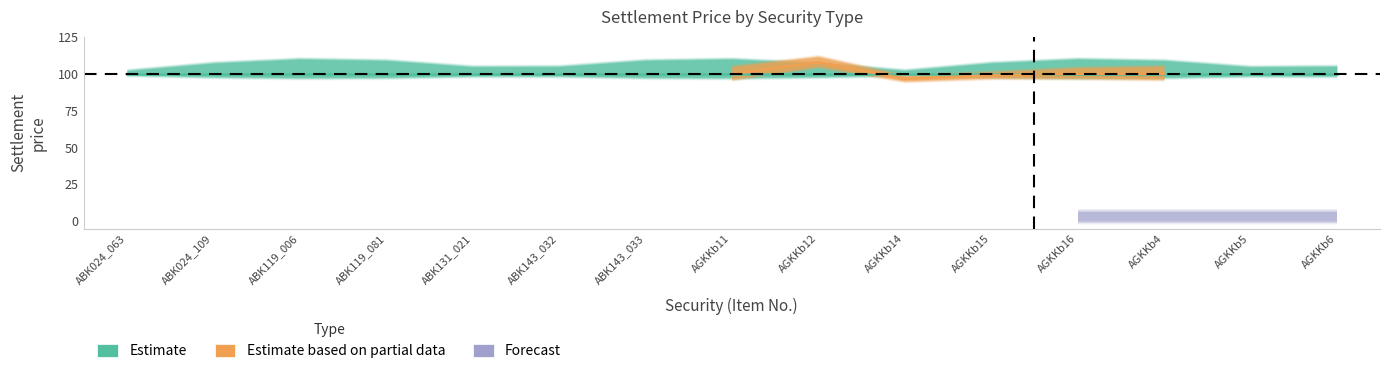

True or false: government securities has more than 2 points higher than both neighbors.

False